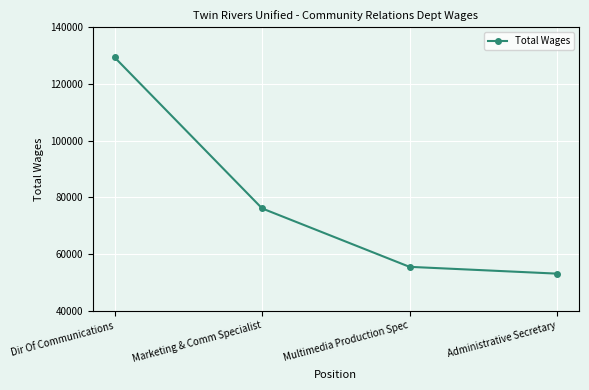

The chart shows a value of 53079 at Administrative Secretary. True or false?

True